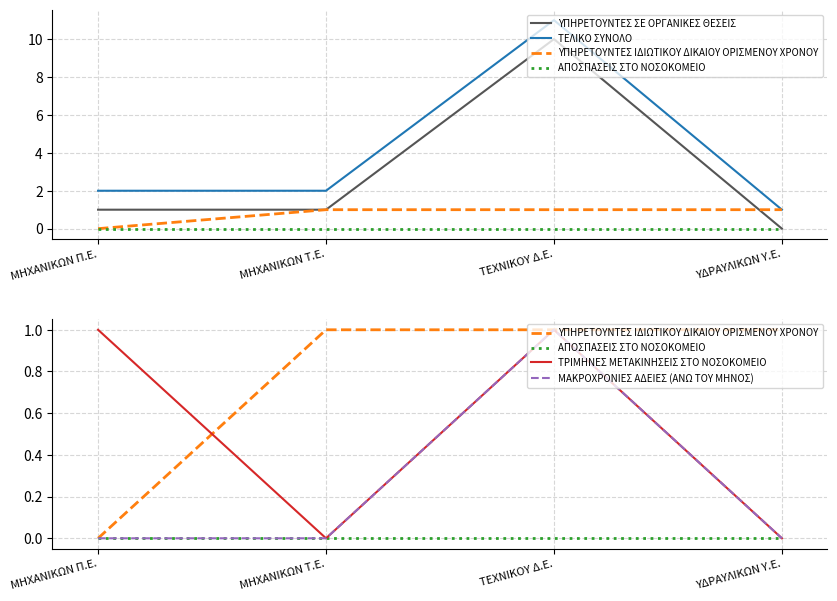

What is the sum of all ΥΠΗΡΕΤΟΥΝΤΕΣ ΣΕ ΟΡΓΑΝΙΚΕΣ ΘΕΣΕΙΣ values?

12